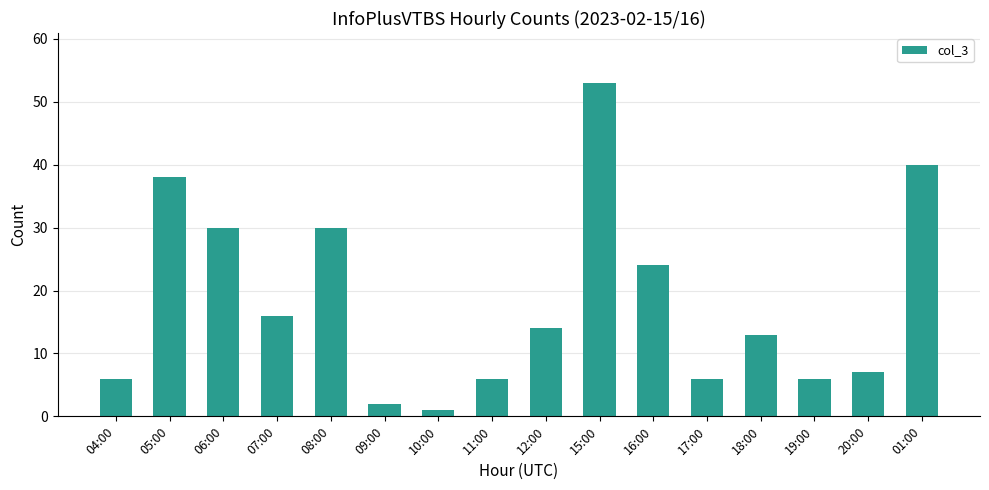

What is the maximum value shown in the chart?

53